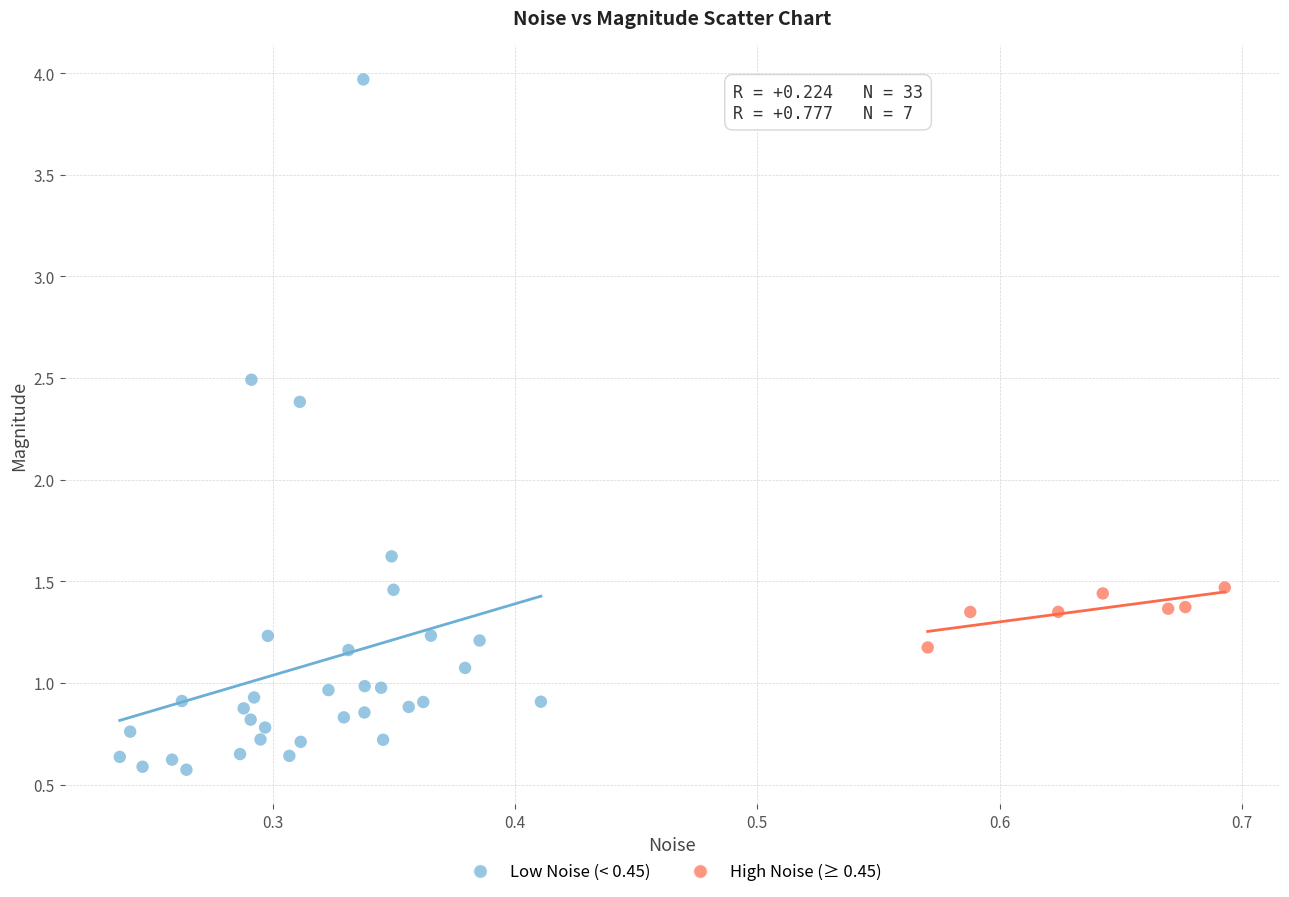

What are all the series names shown in the legend?

Low Noise (< 0.45), High Noise (≥ 0.45)